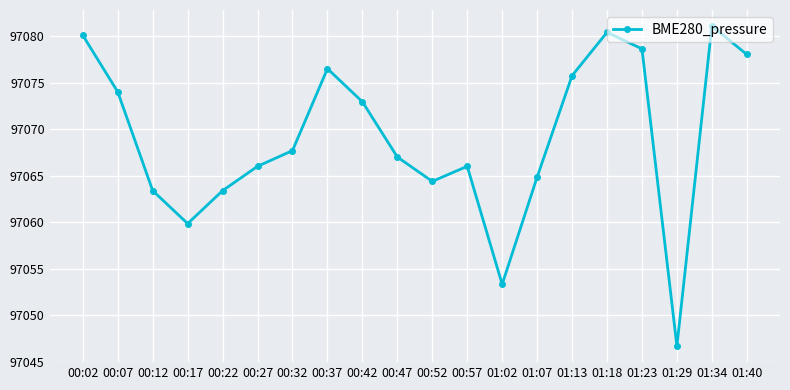

What is the change in value from 00:57 to 01:40?

+12.0